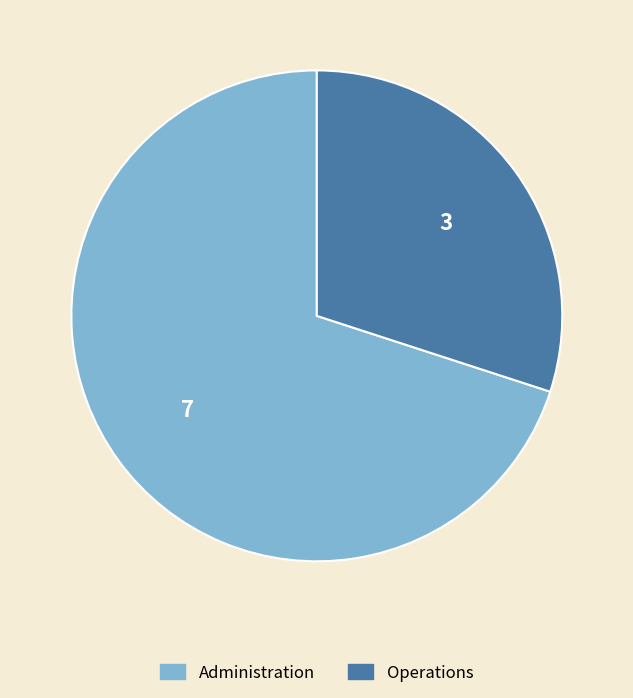

What is the ratio of the value at Administration to the value at Operations?

2.3